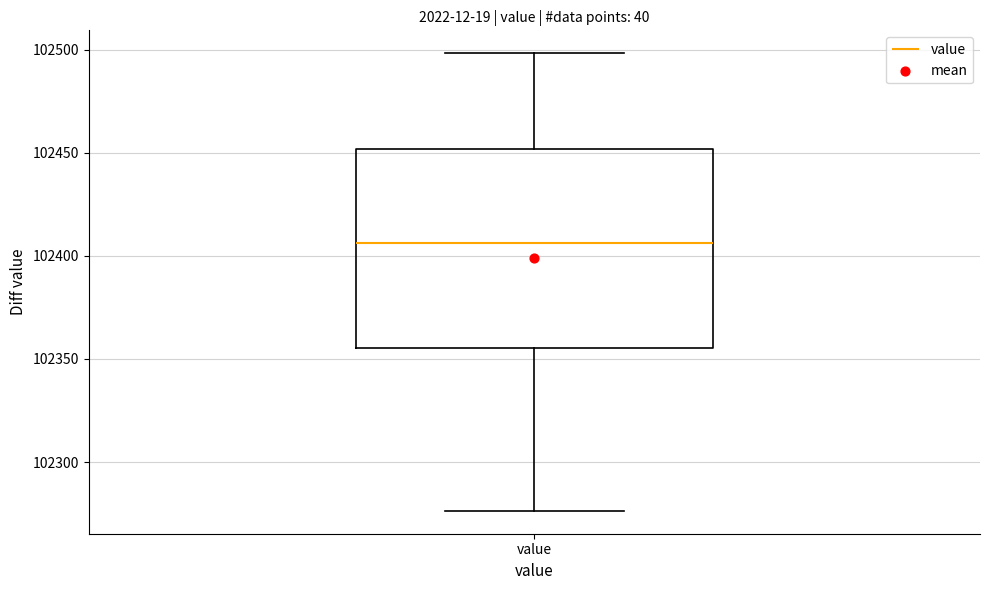

Where is the lower edge of the box for value on the y-axis? The values are not printed on the chart, so give them approximately, as read against the axis.

102355